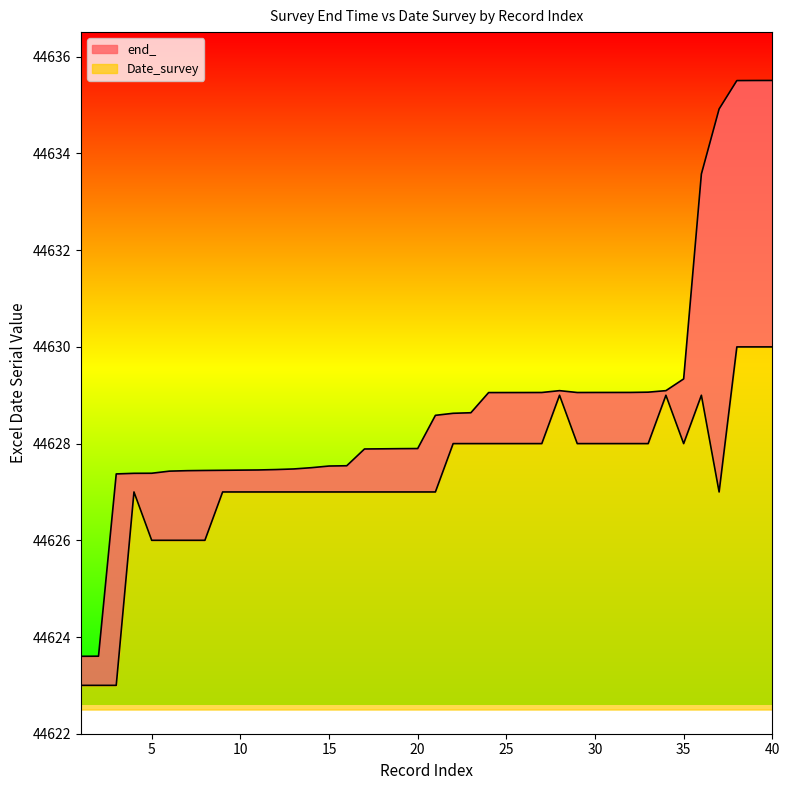

In Date_survey, how many points are higher than both neighbors (excluding endpoints)?

4